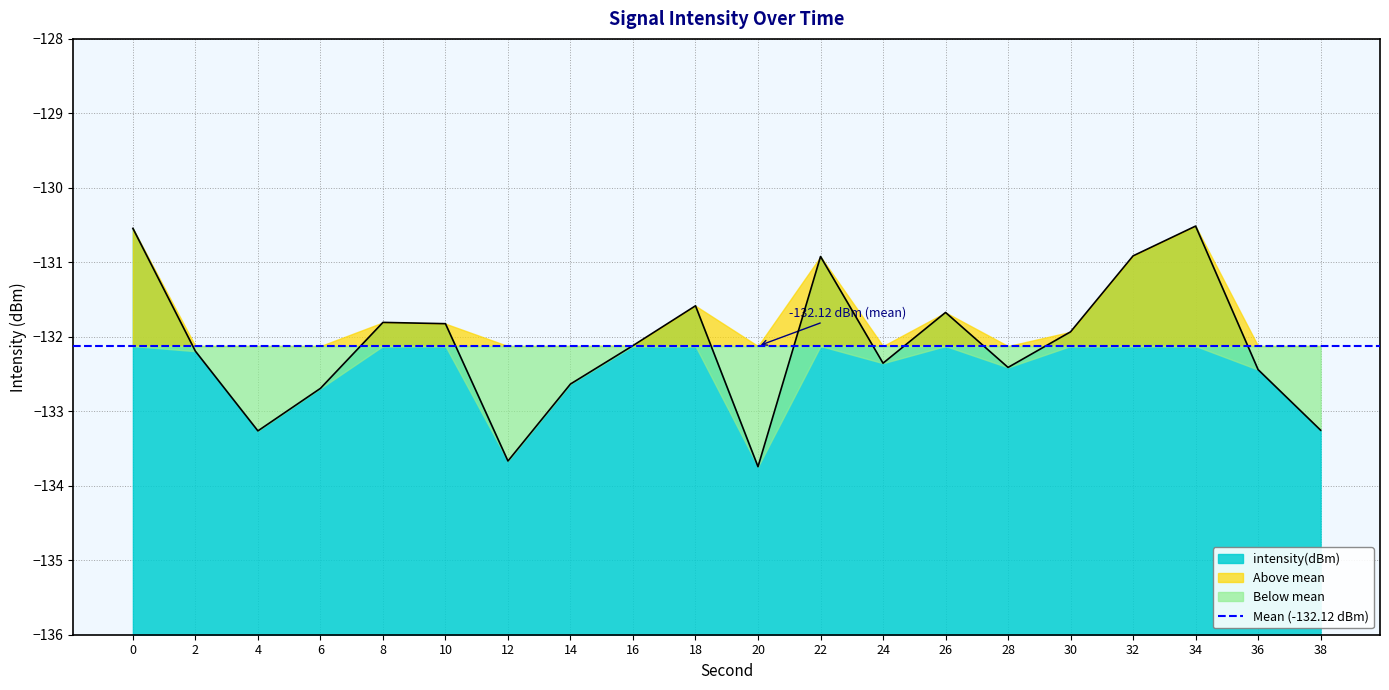

Reading right to left, what are all the values shown in this chart?

-133.3	-132.4	-130.5	-130.9	-131.9	-132.4	-131.7	-132.4	-130.9	-133.7	-131.6	-132.1	-132.6	-133.7	-131.8	-131.8	-132.7	-133.3	-132.2	-130.5